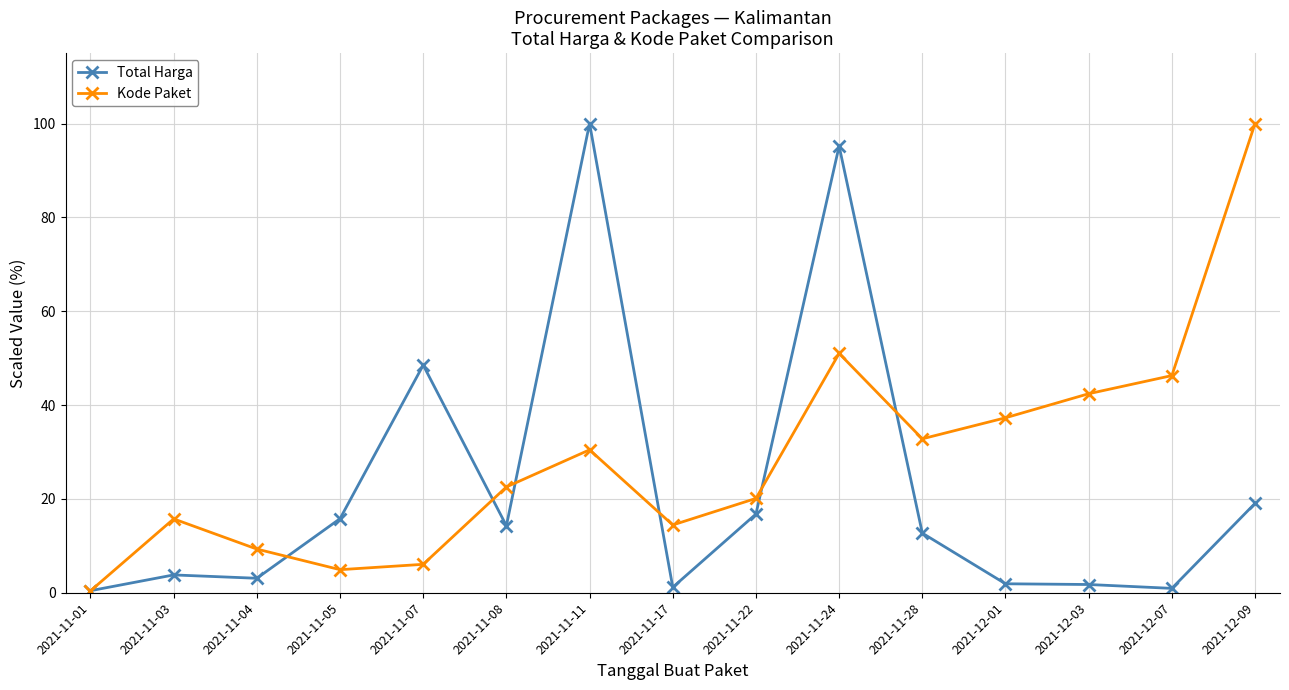

Between 2021-11-04 and 2021-11-07, which series saw the biggest shift?

Total Harga